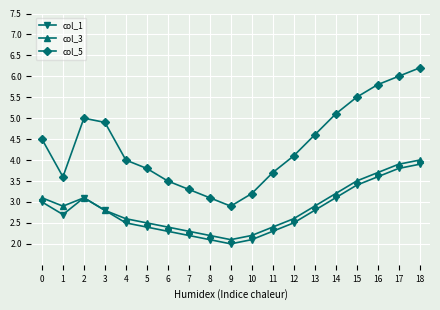

What is the total value across all series at 1?

9.2